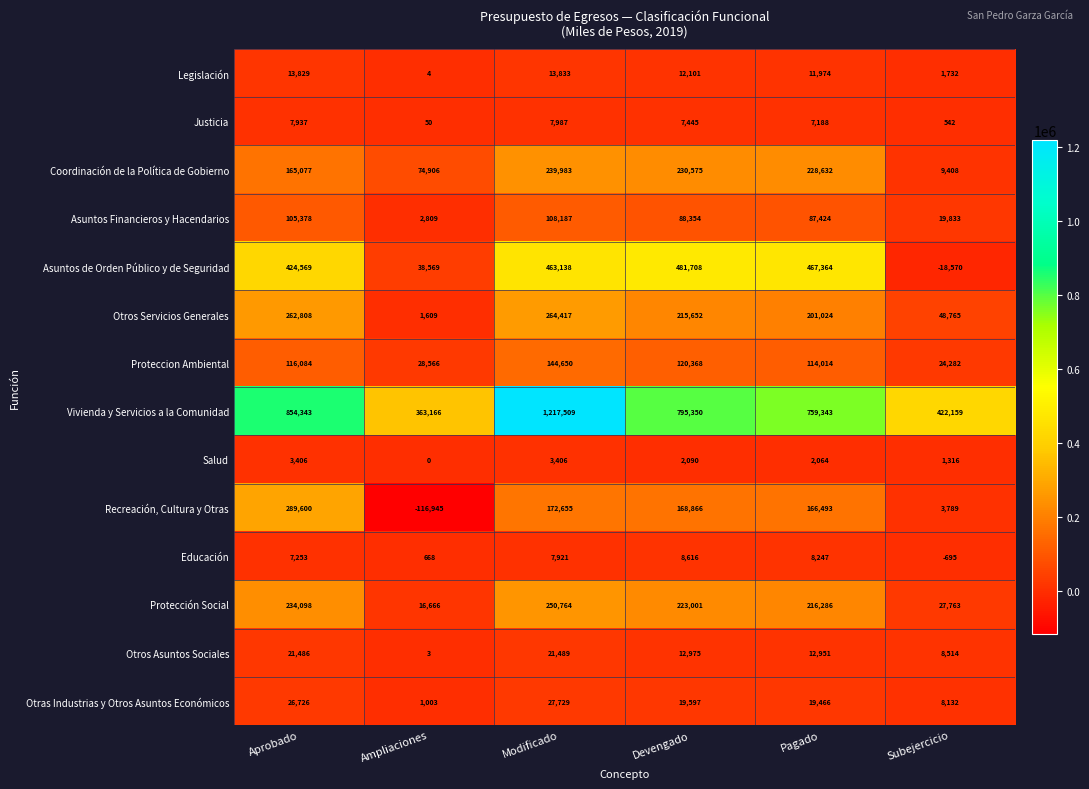

What is the difference between the maximum and second lowest values in the Salud series?

2090